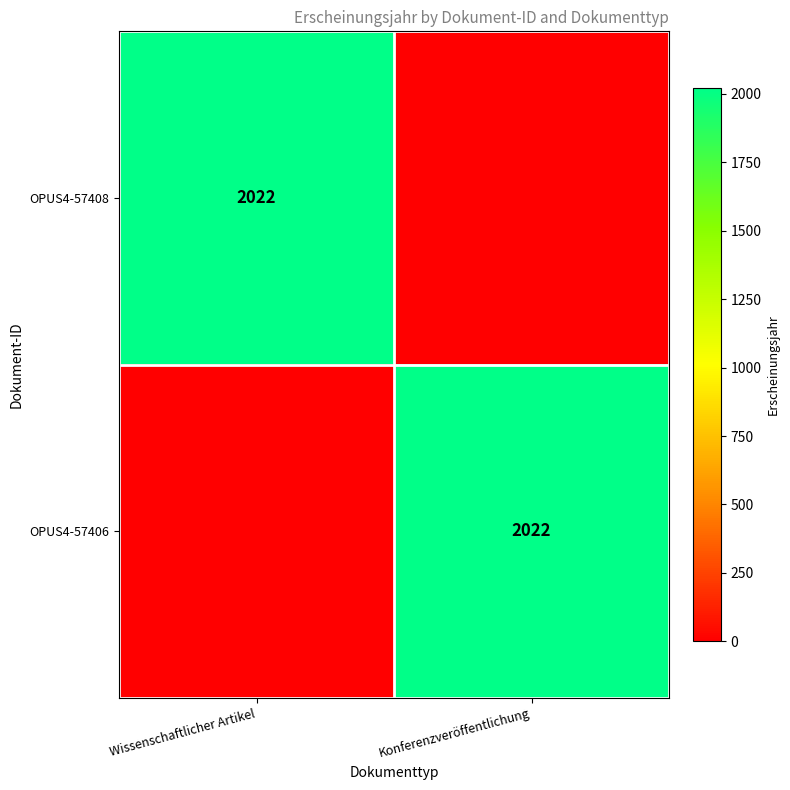

The value of OPUS4-57406 at Konferenzveröffentlichung is 984. True or false?

False